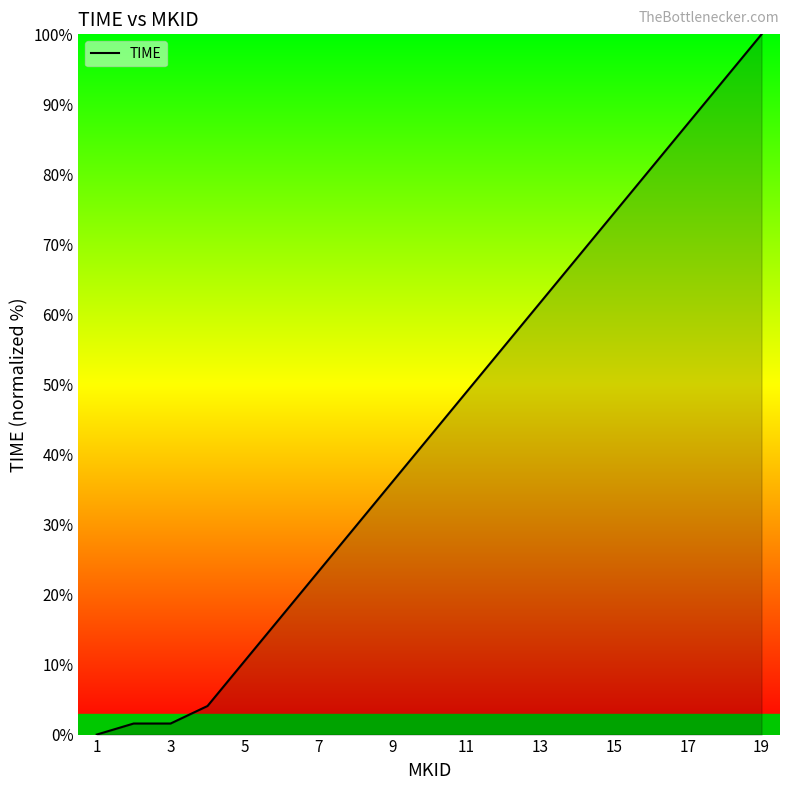

What is the maximum value shown in the chart?

100.0